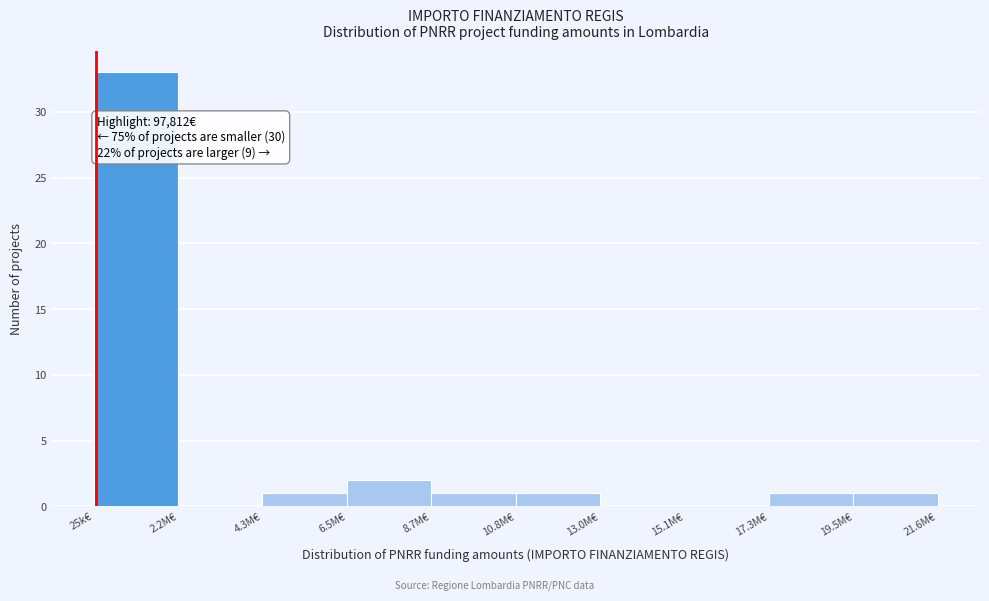

Reading left to right, list all the values displayed in this chart.

25k€=33	2.2M€=0	4.3M€=1	6.5M€=2	8.7M€=1	10.8M€=1	13.0M€=0	15.1M€=0	17.3M€=1	19.5M€=1